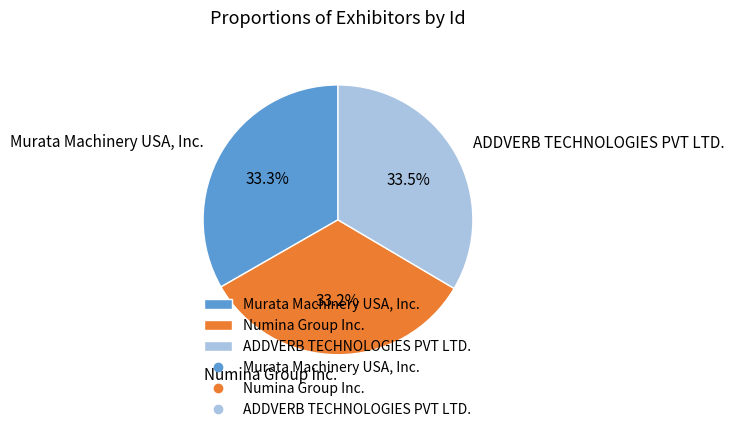

To the nearest percent, what is the combined percentage of ADDVERB TECHNOLOGIES PVT LTD. and Numina Group Inc.?

67%